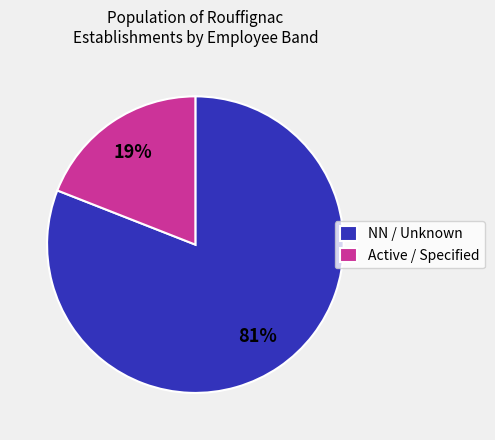

Combined, do NN / Unknown and Active / Specified account for over 50%?

Yes